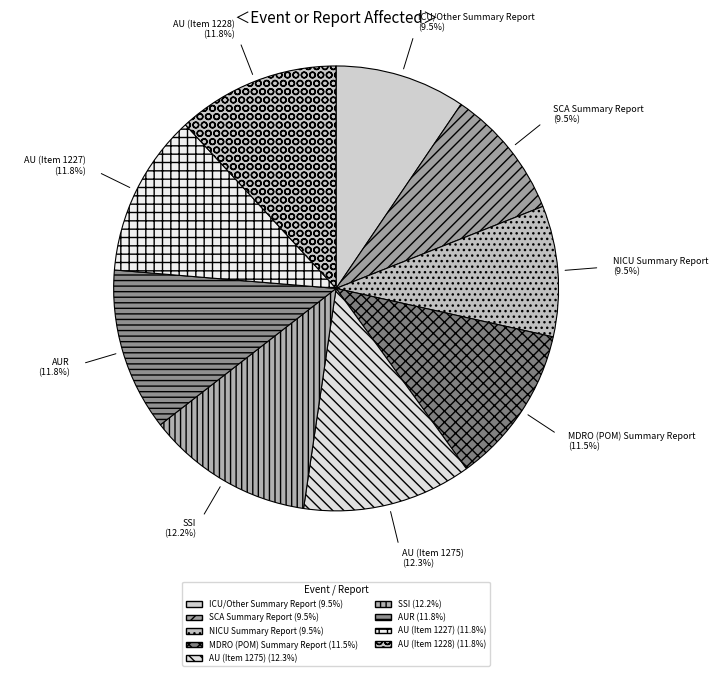

Does SCA Summary Report account for over 50% of the chart?

No